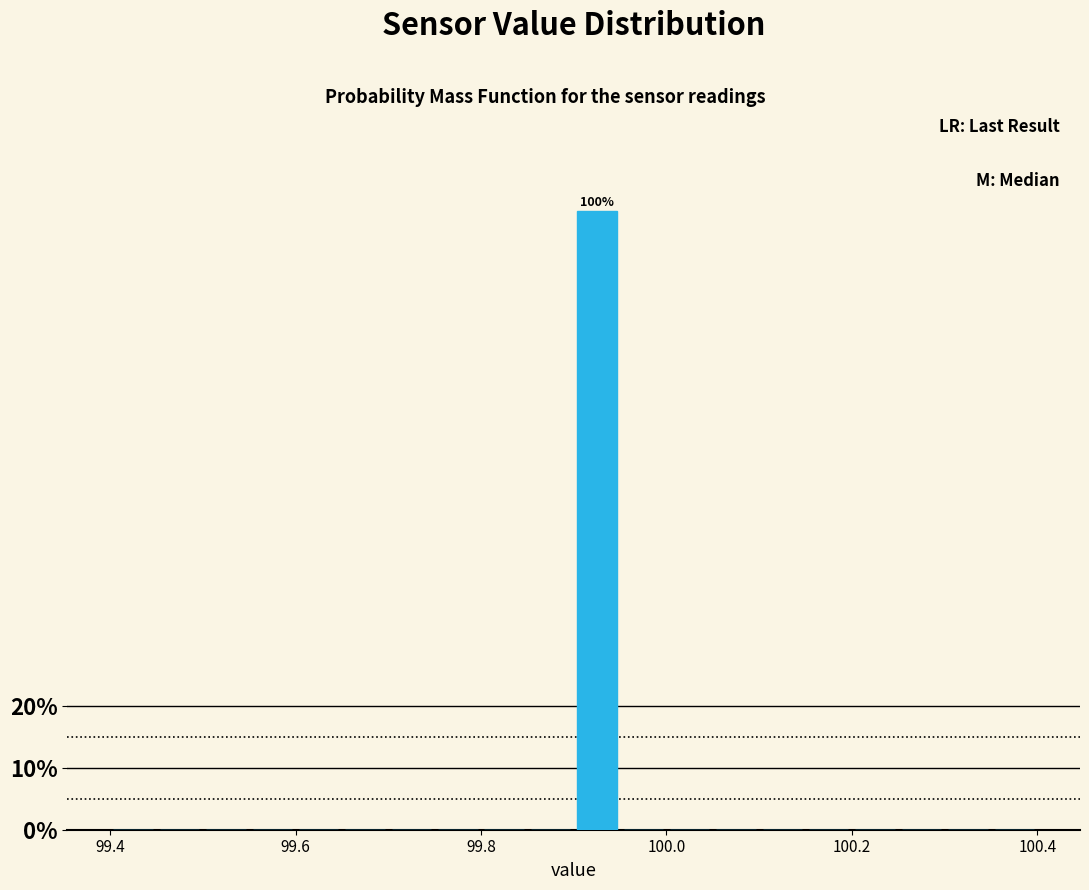

Around what value on the x-axis is the tallest bar? Give the approximate position of its centre, as read against the axis.

99.92